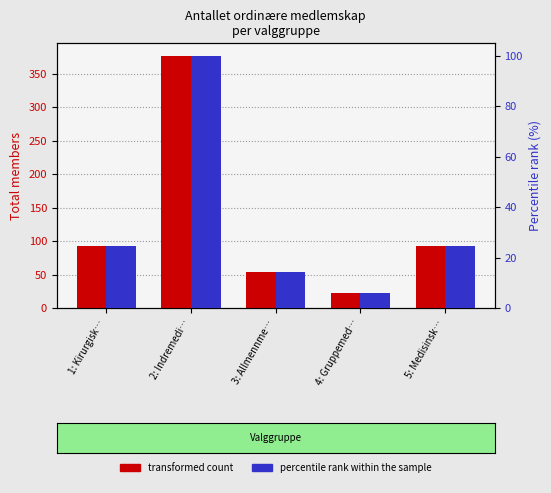

Is the value of transformed count at 3: Allmennme… greater than the value of percentile rank within the sample at 3: Allmennme…?

Yes